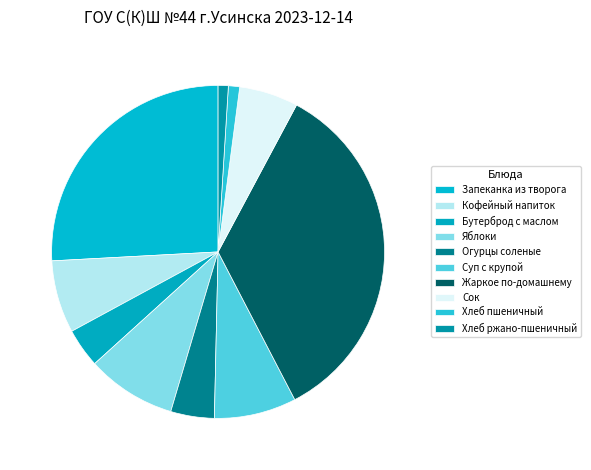

How many segments does this pie chart have?

10